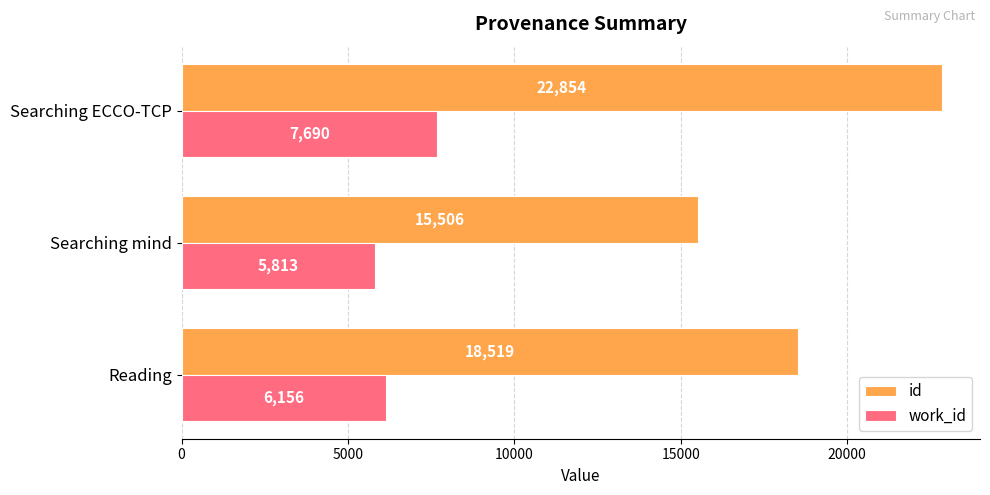

The work_id series shows 2969.6 at Searching ECCO-TCP. True or false?

False